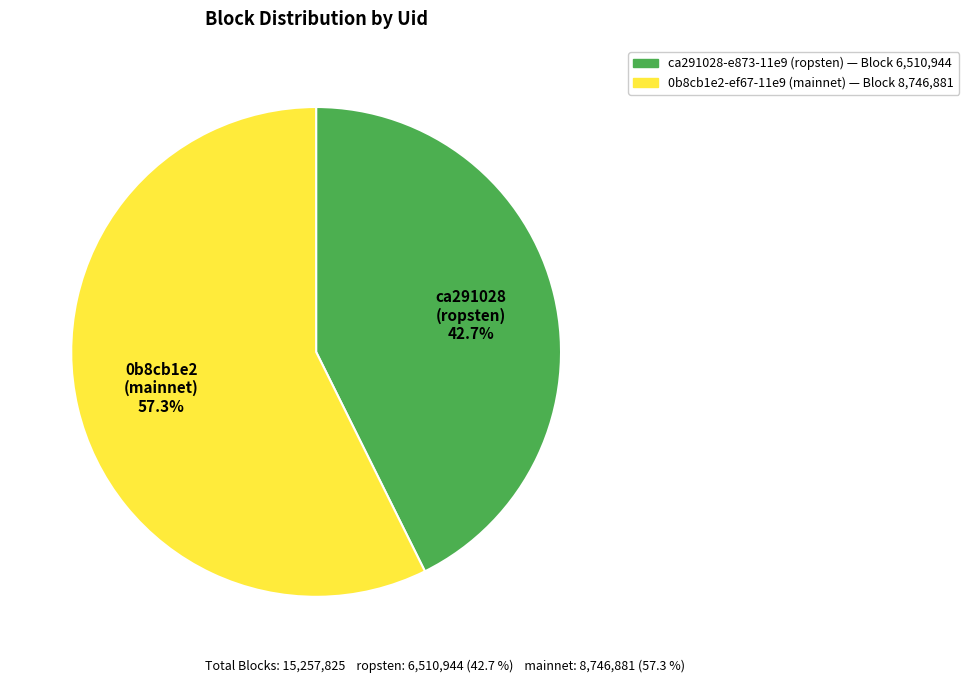

Count the number of slices in the pie.

2